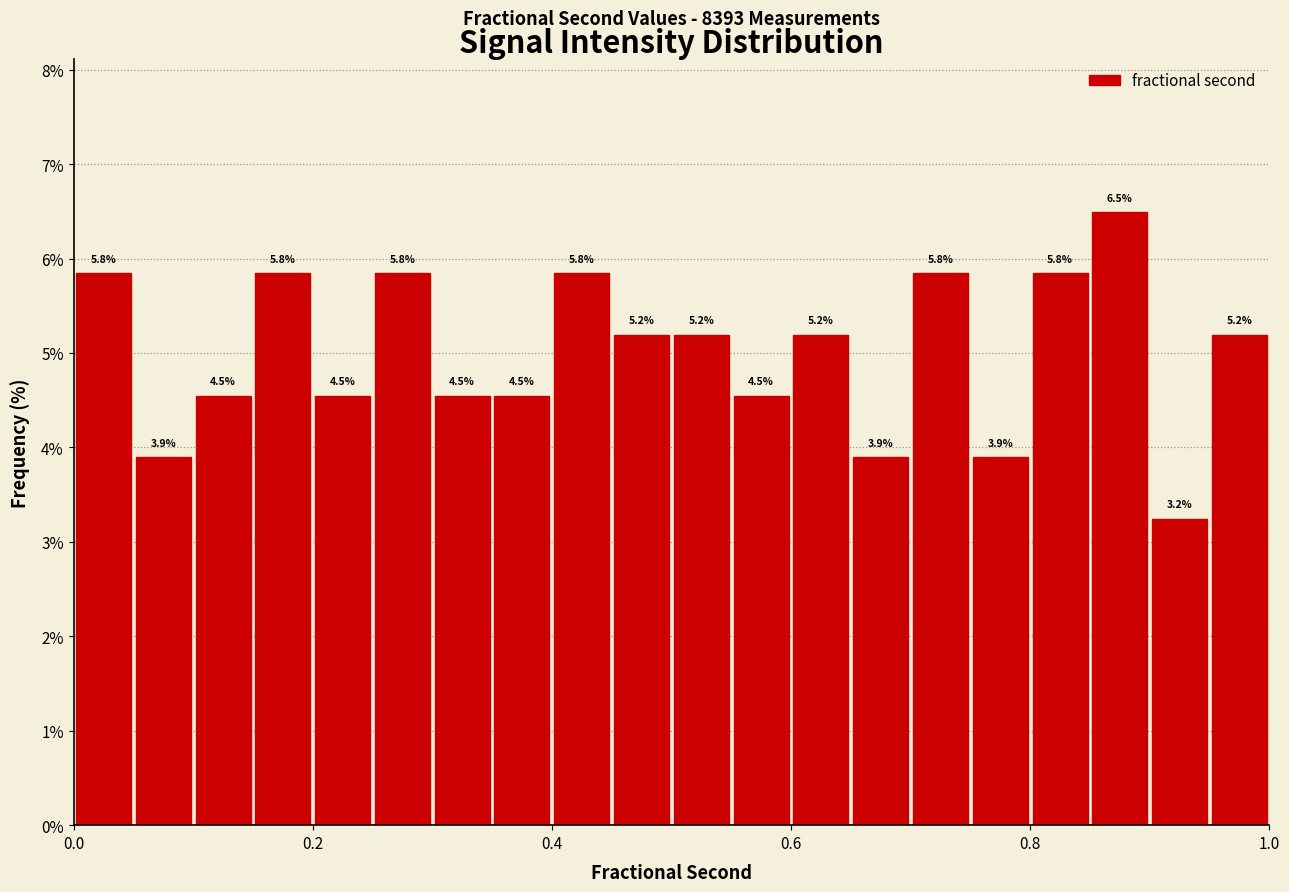

Around what value on the x-axis is the tallest bar? Give the approximate position of its centre, as read against the axis.

0.88